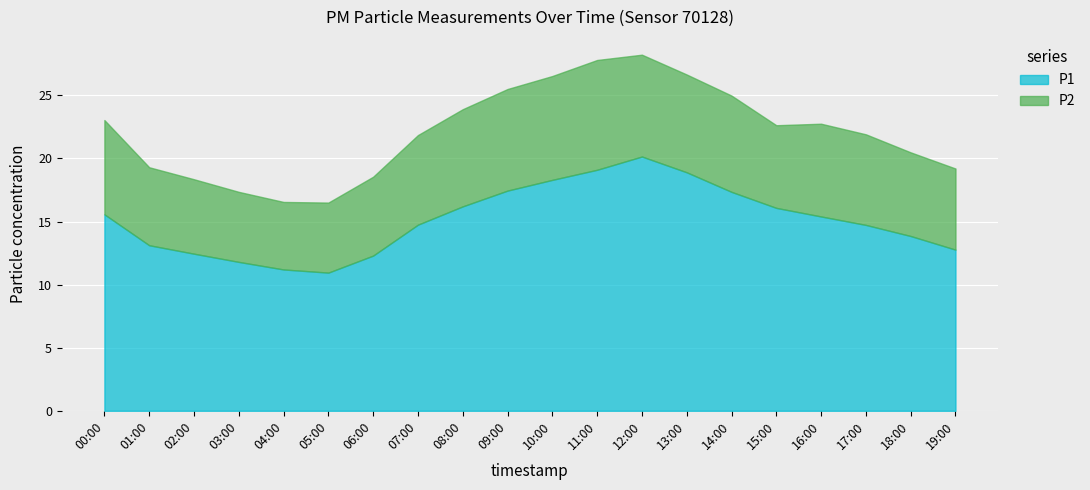

At how many categories does at least one series exceed 9?

20